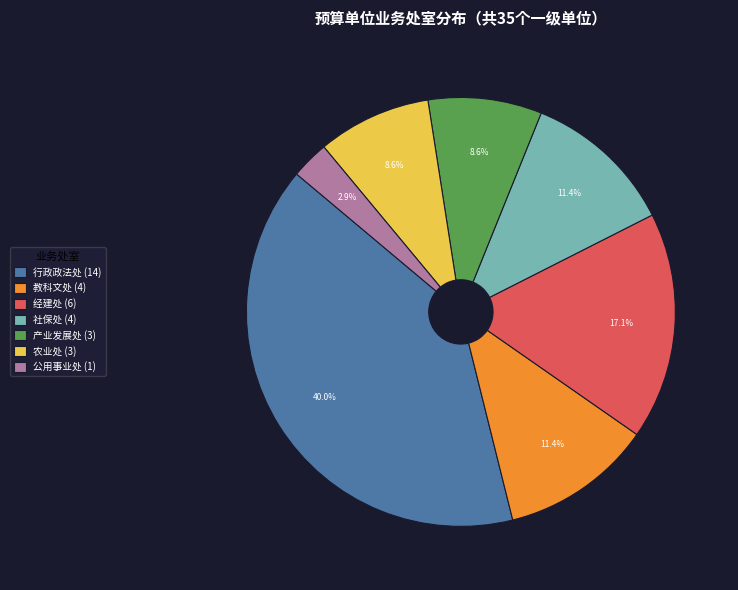

What is the ratio of the value at 行政政法处 (14) to the value at 产业发展处 (3)?

4.7